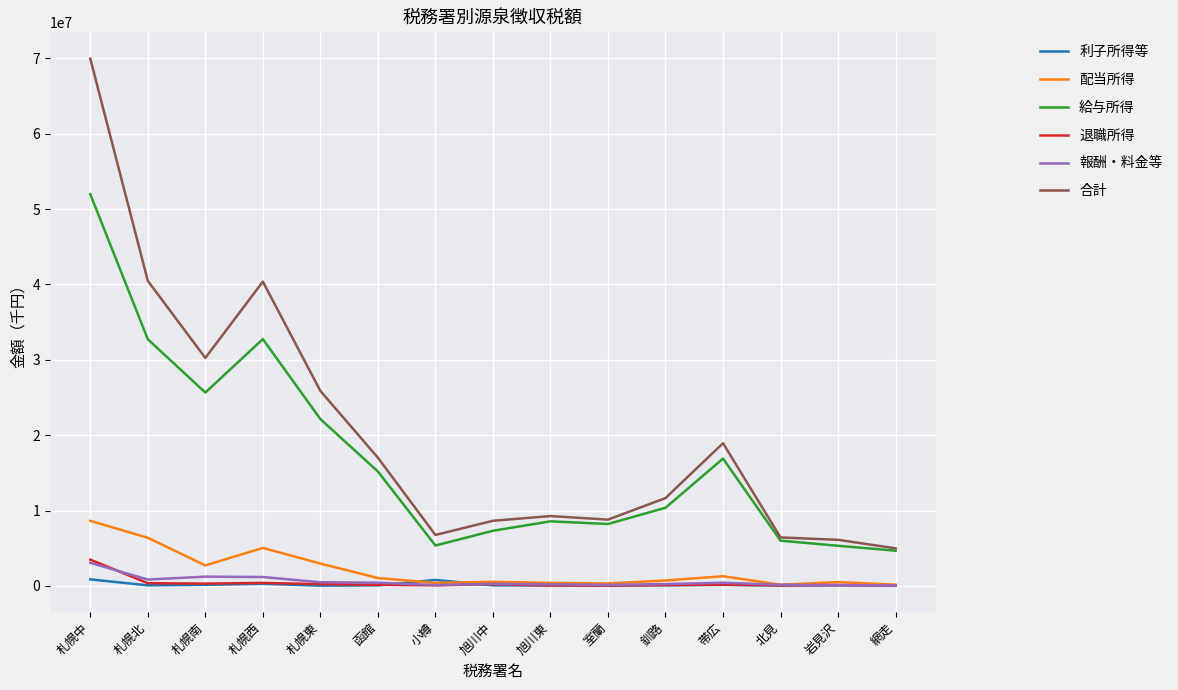

What is the sum of all 報酬・料金等 values?

8895269